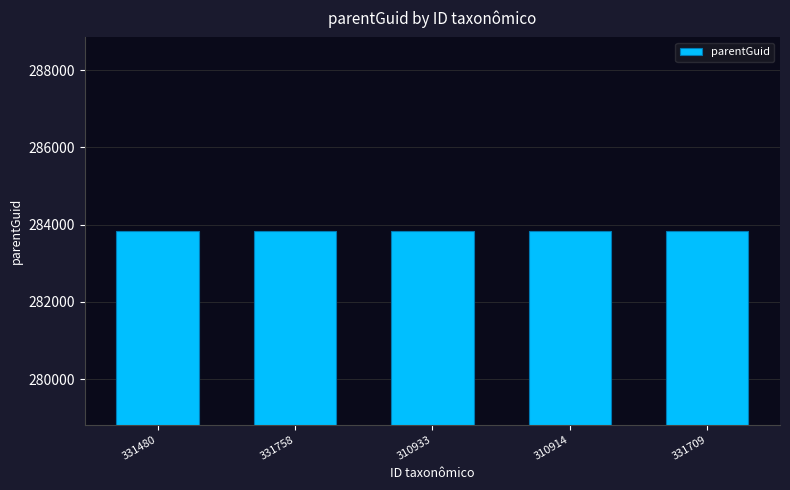

The chart shows a value of 283829 at 331709. True or false?

True